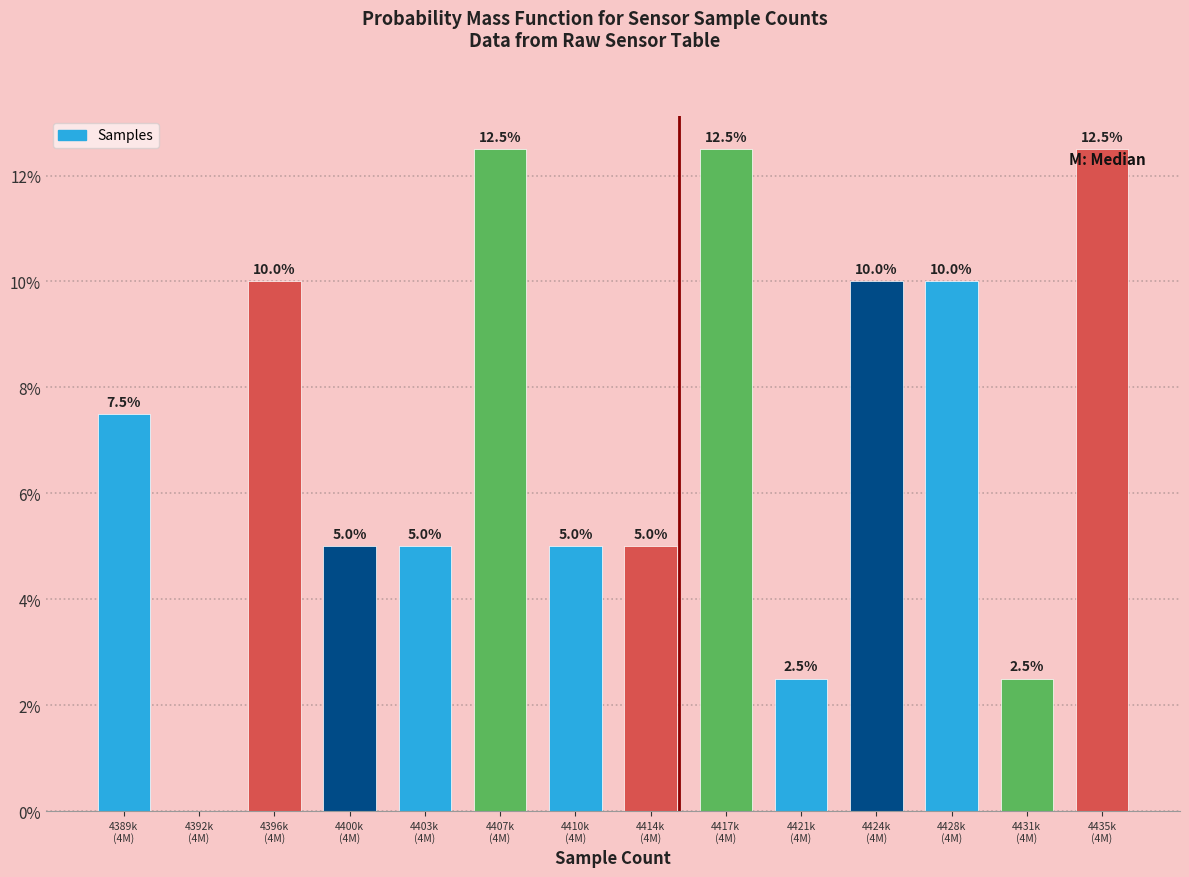

How many values are between 5 and 10?

8